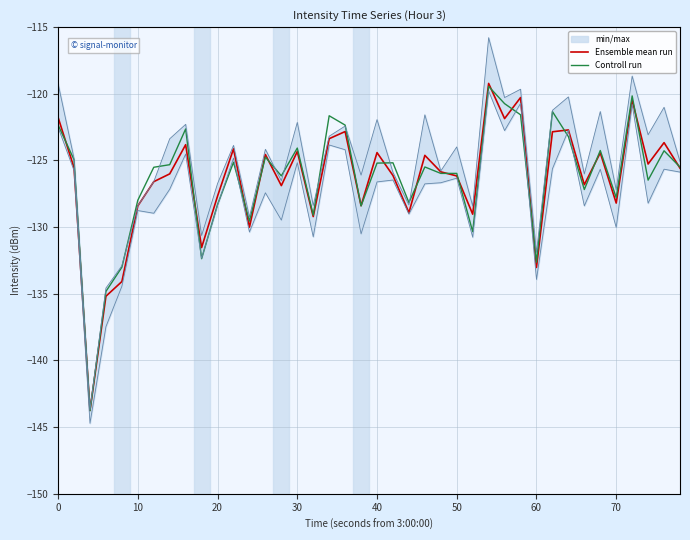

What is the sum of all Ensemble mean run values?

-5057.6